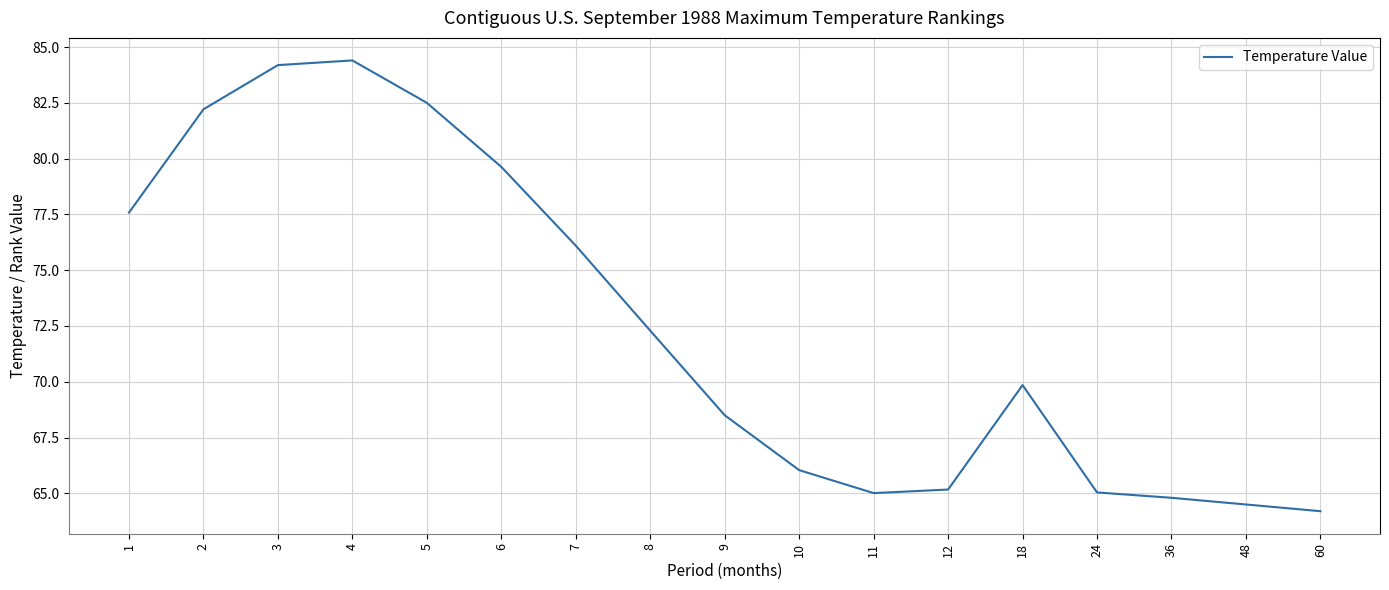

What is the difference between the maximum and minimum values?

20.2